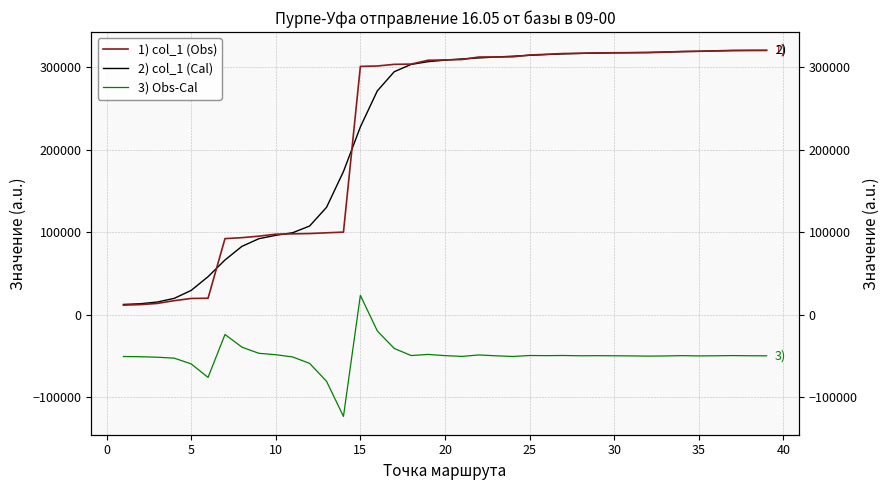

How many values in the 2) col_1 (Cal) series exceed 308278?

20